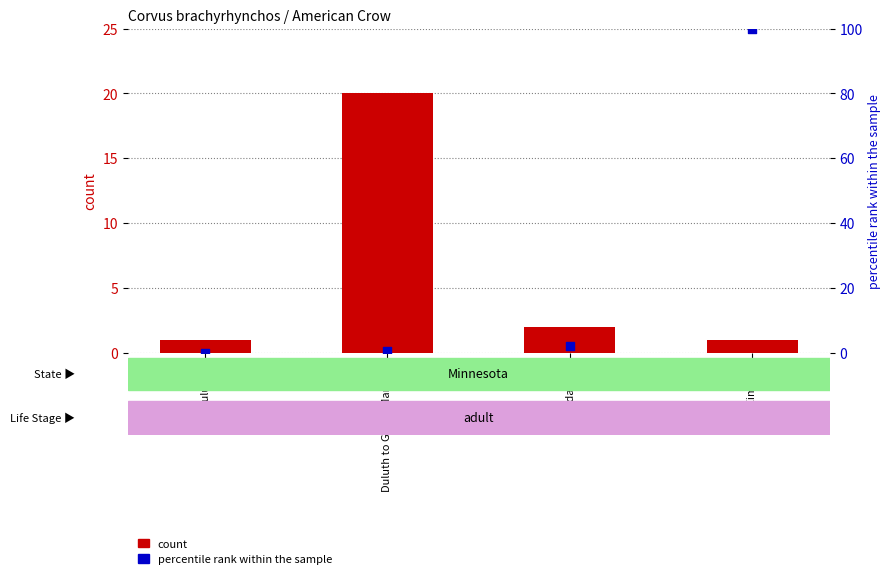

Which series contains the lowest Y value?

percentile rank within the sample